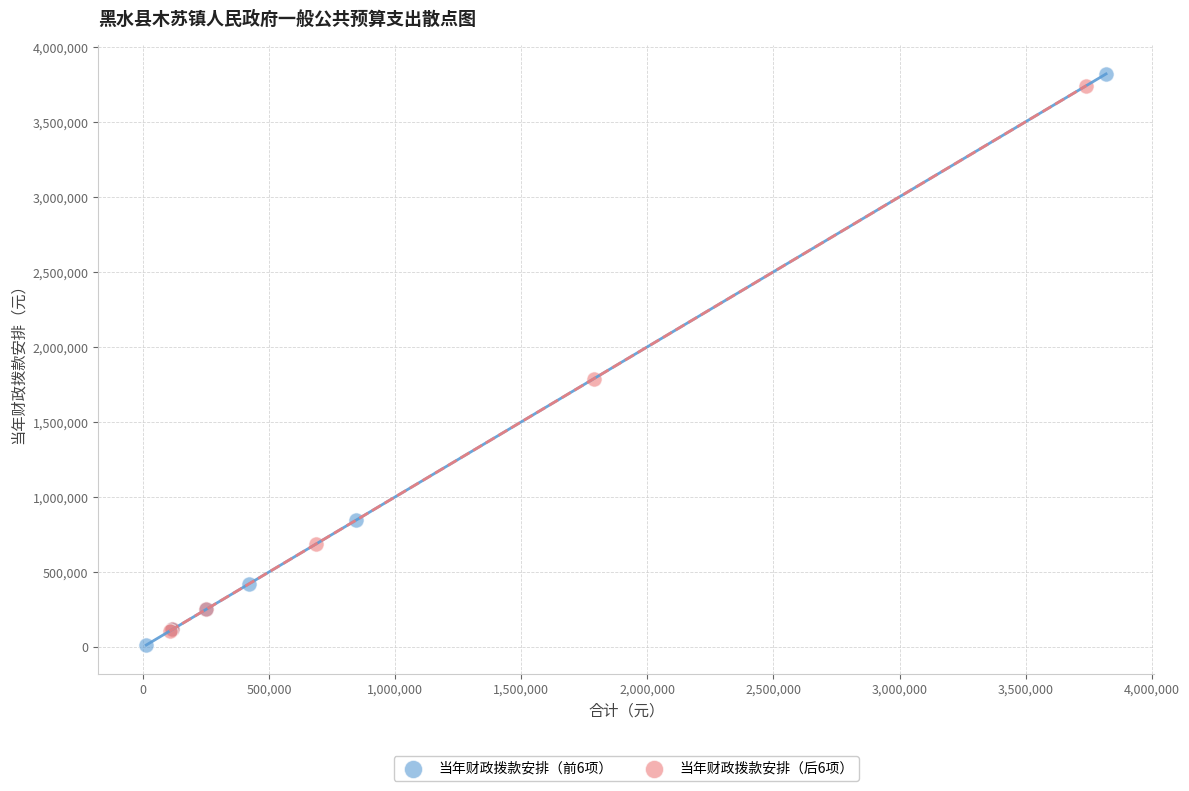

Which series has the largest Y range (max minus min)?

当年财政拨款安排（前6项）